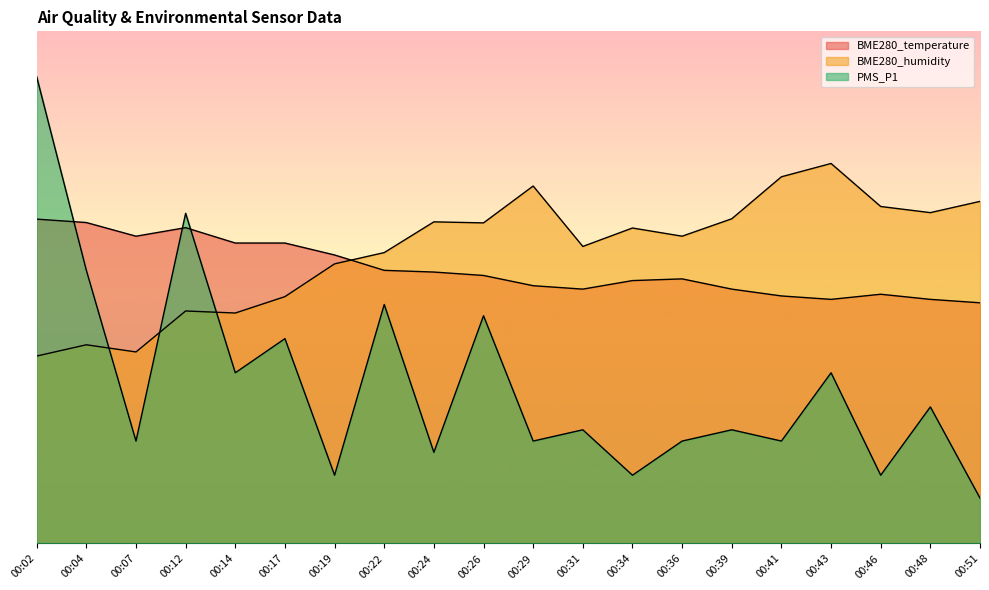

Which has a higher value, 00:14 or 00:29?

00:14